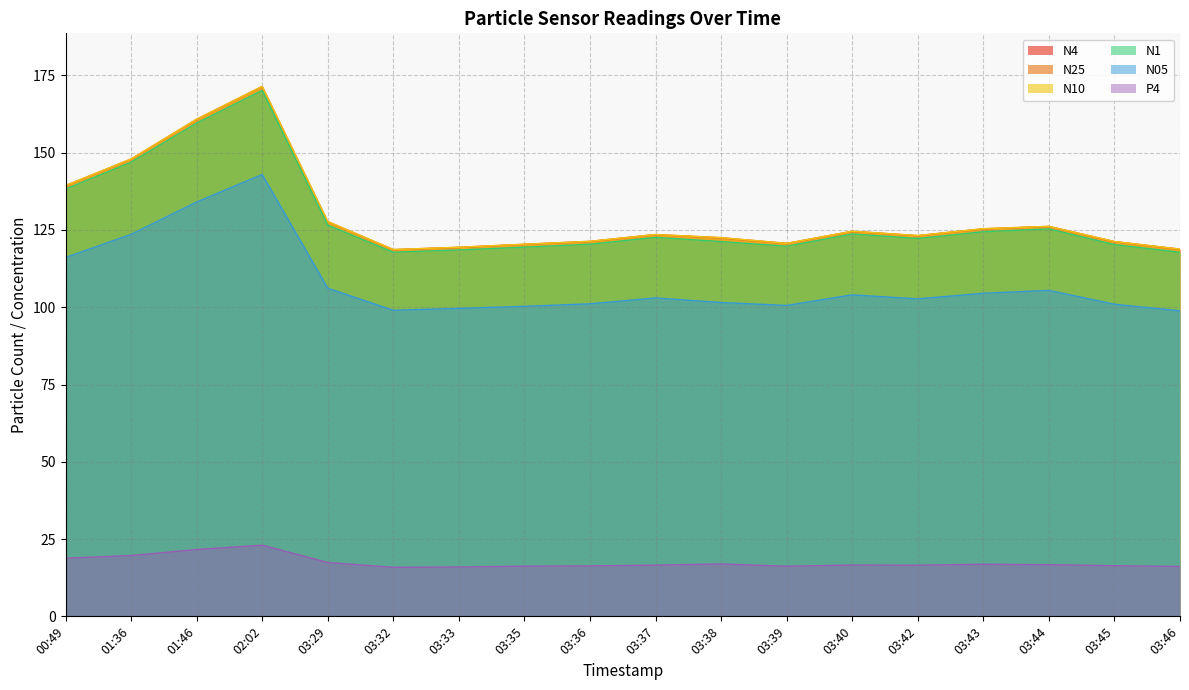

True or false: N4 and N1 cross at least once.

False